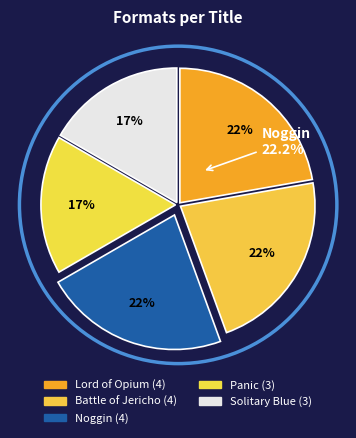

Approximately how many times larger is the value at Noggin compared to Solitary Blue?

1.3